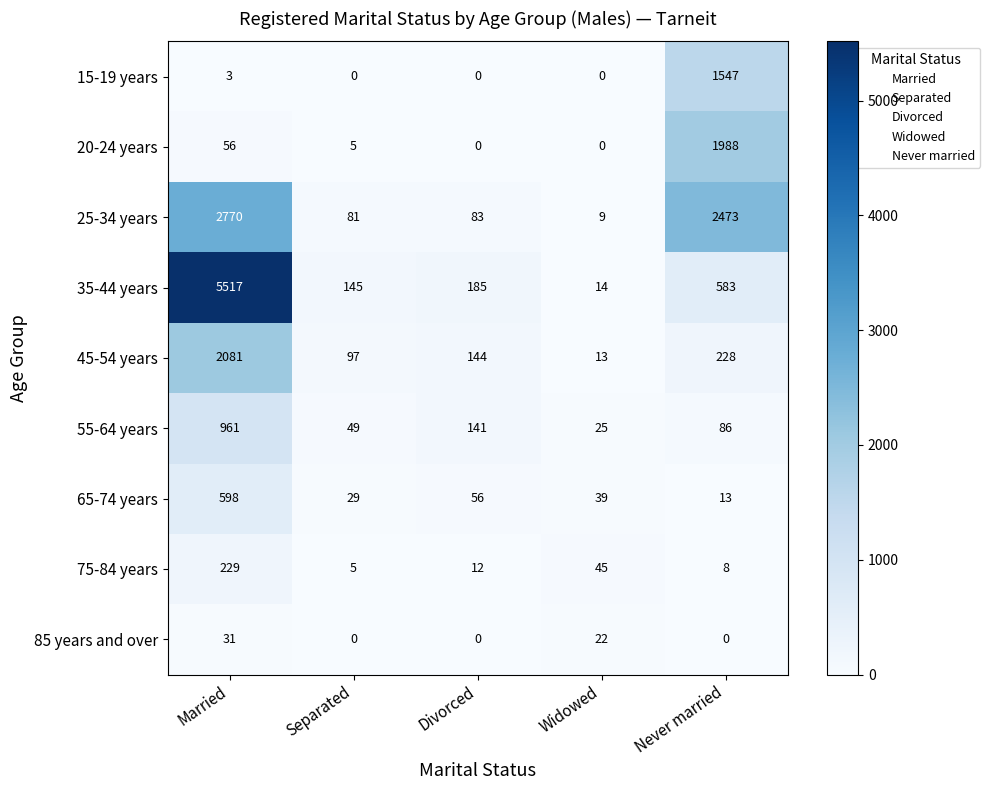

List the series in order of their peak value, lowest first.

85 years and over, 75-84 years, 65-74 years, 55-64 years, 15-19 years, 20-24 years, 45-54 years, 25-34 years, 35-44 years